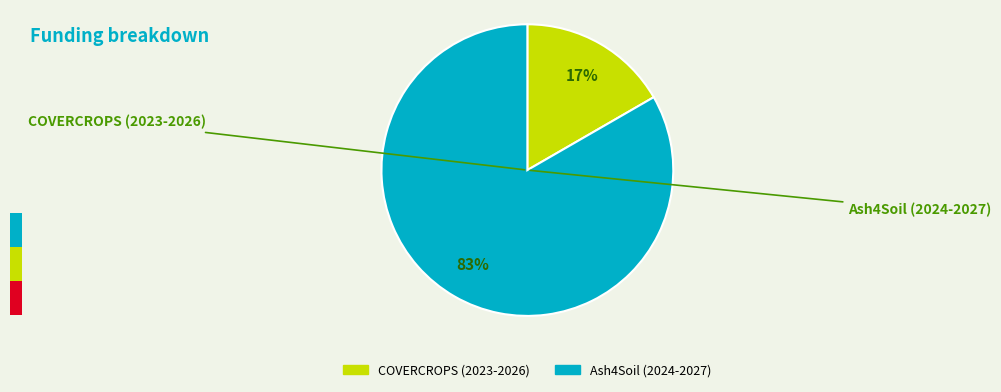

Combined, do Ash4Soil (2024-2027) and COVERCROPS (2023-2026) account for over 50%?

Yes